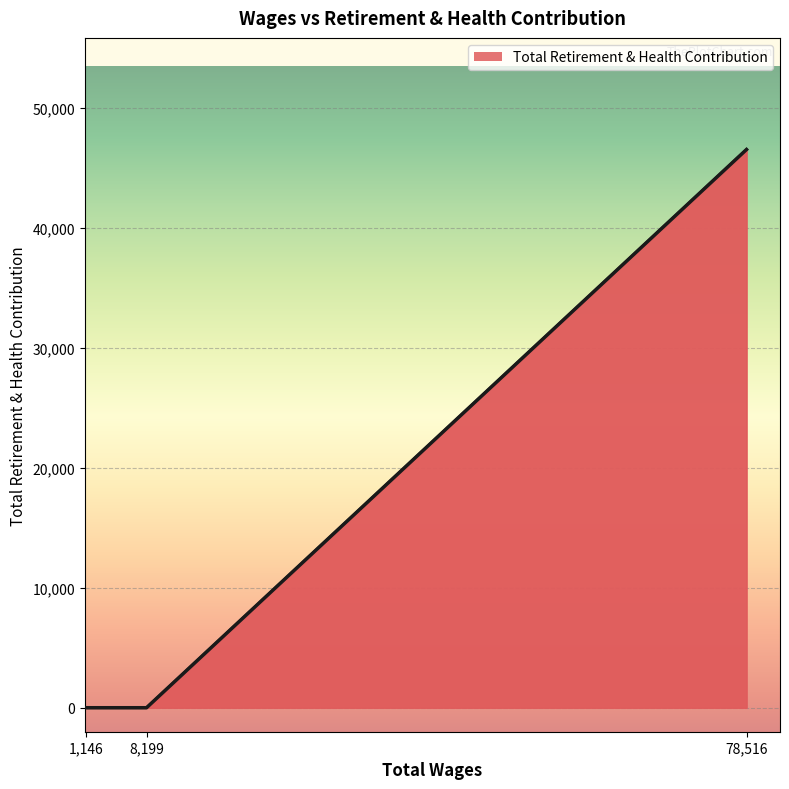

Is it true that the value at 1,146 is 17716?

False